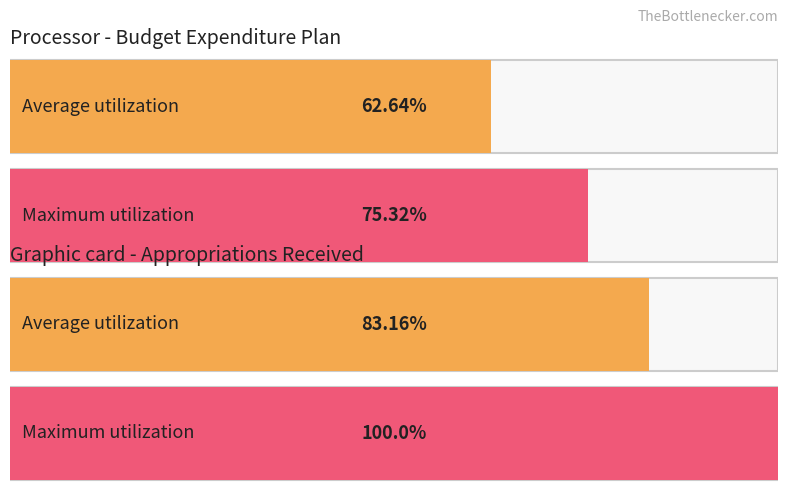

Does the chart contain stacked bars?

No